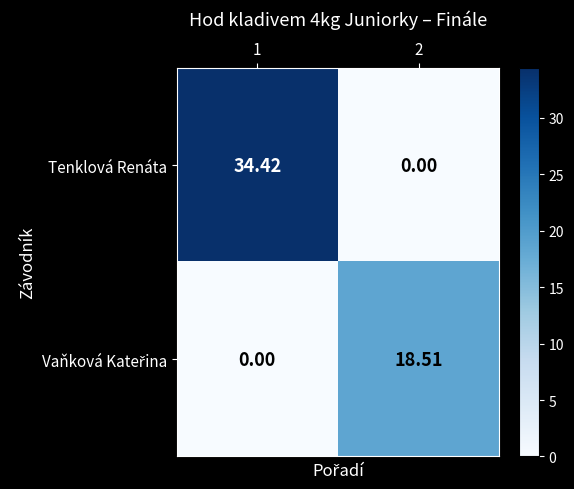

Which series has the largest total across all categories?

Tenklová Renáta